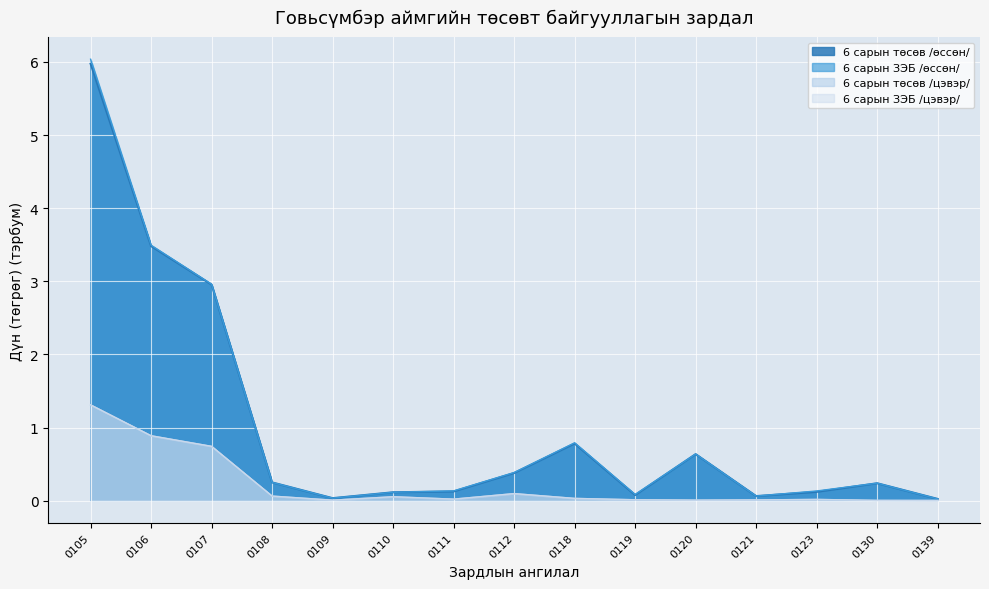

How many data points does each series have?

15